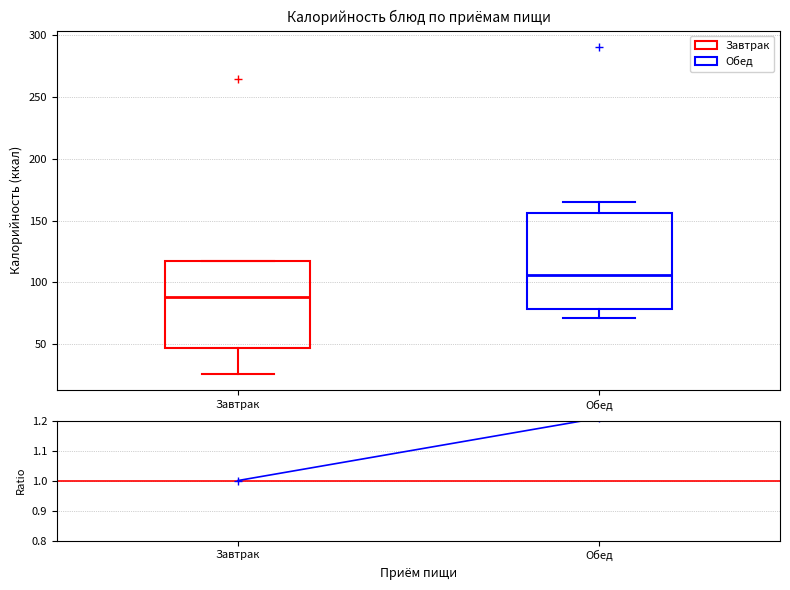

Which box is the tallest, from its lower edge to its upper edge?

Обед